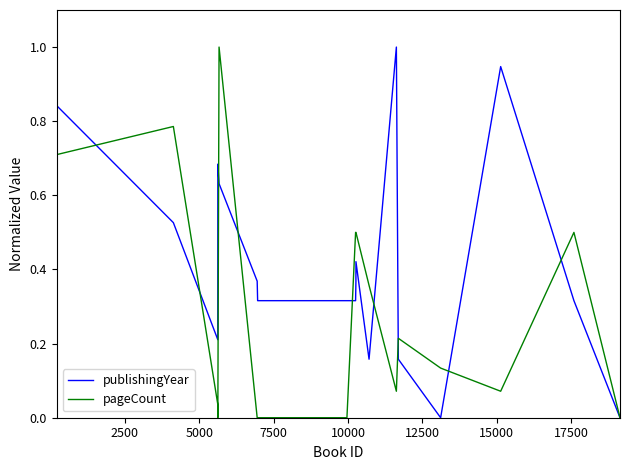

List the series in order of their overall mean, highest first.

publishingYear, pageCount